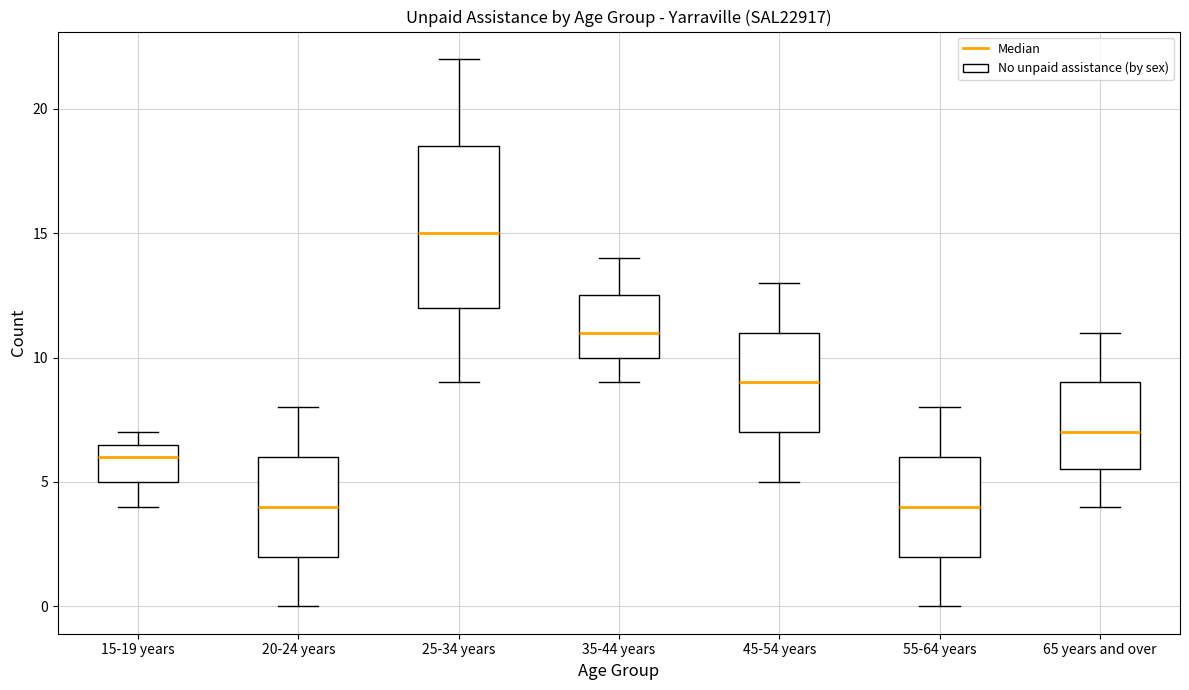

Reading left to right, transcribe this box plot: for each box, give where its median line is, the range the box spans, and where its two whiskers end, as read against the y-axis. The values are not printed on the chart, so give them approximately, as read against the axis.

15-19 years: median 6.0, box 5.0 to 6.5, whiskers 4.0 to 7.0
20-24 years: median 4.0, box 2.0 to 6.0, whiskers 0.0 to 8.0
25-34 years: median 15.0, box 12.0 to 18.5, whiskers 9.0 to 22.0
35-44 years: median 11.0, box 10.0 to 12.5, whiskers 9.0 to 14.0
45-54 years: median 9.0, box 7.0 to 11.0, whiskers 5.0 to 13.0
55-64 years: median 4.0, box 2.0 to 6.0, whiskers 0.0 to 8.0
65 years and over: median 7.0, box 5.5 to 9.0, whiskers 4.0 to 11.0